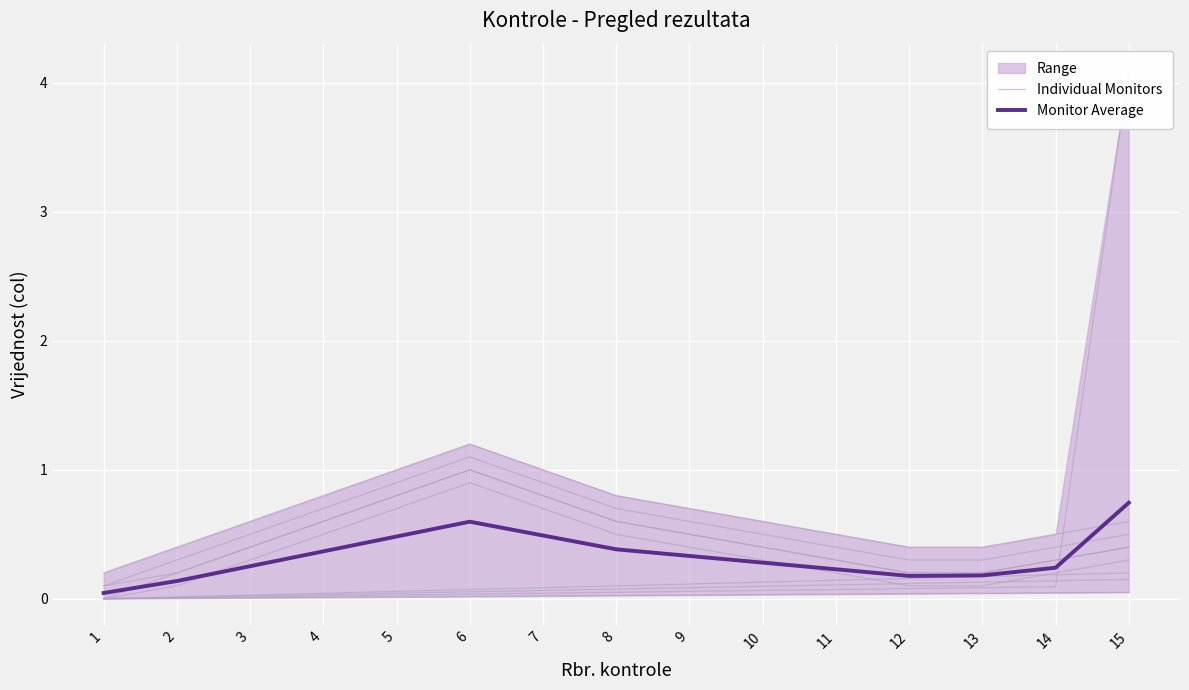

Between 15 and 10, which is larger?

15